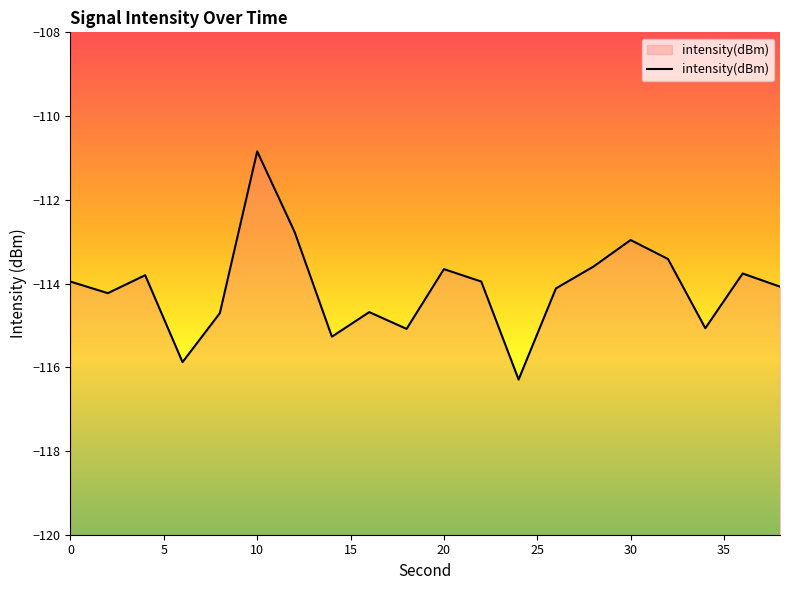

Is this an area chart (filled region under the line)?

No